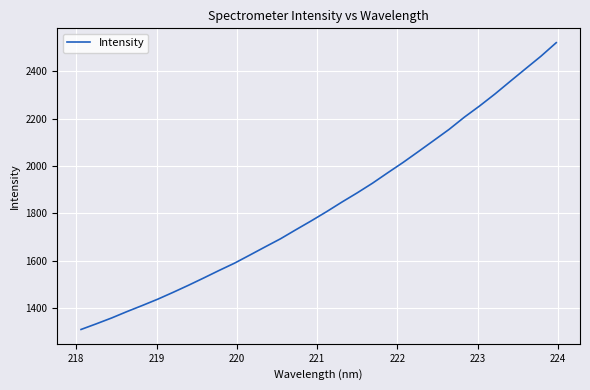

What is the difference between the maximum and minimum values?

1210.6